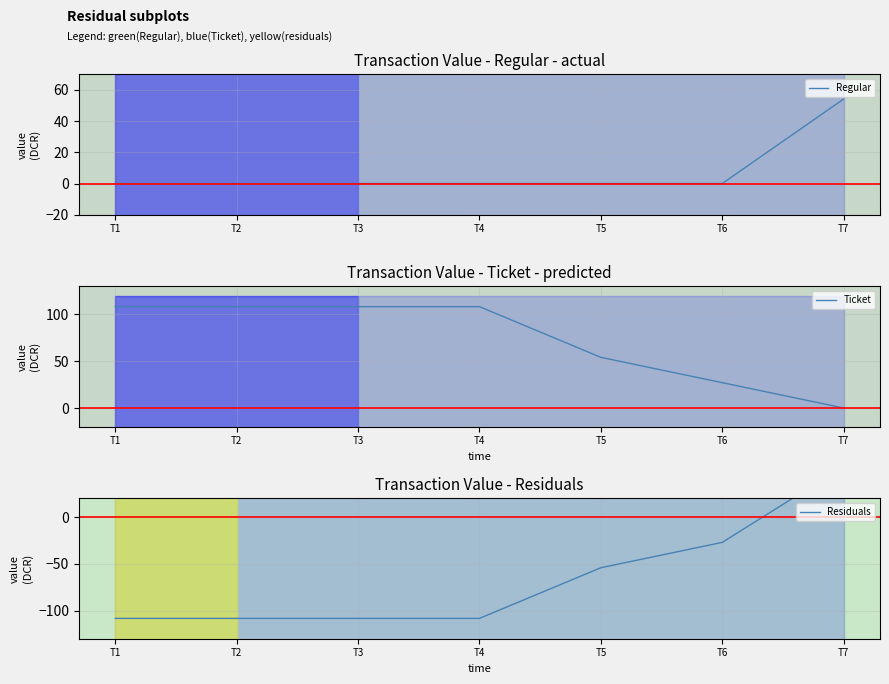

Which series has the largest total across all categories?

Ticket